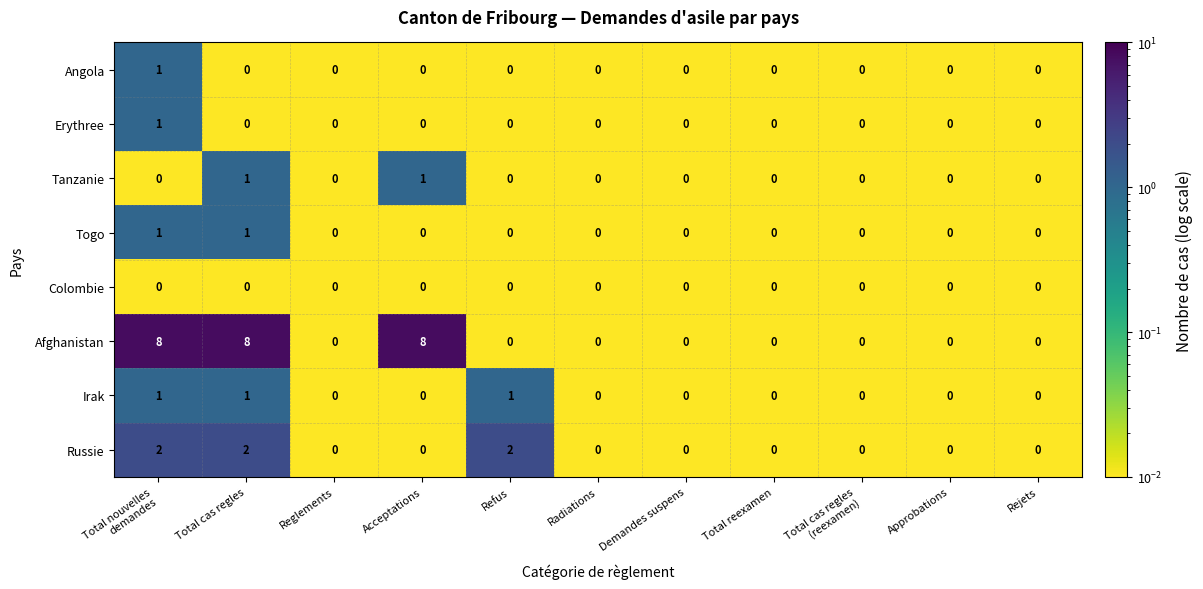

What is the difference between the maximum and minimum values in the Afghanistan series?

8